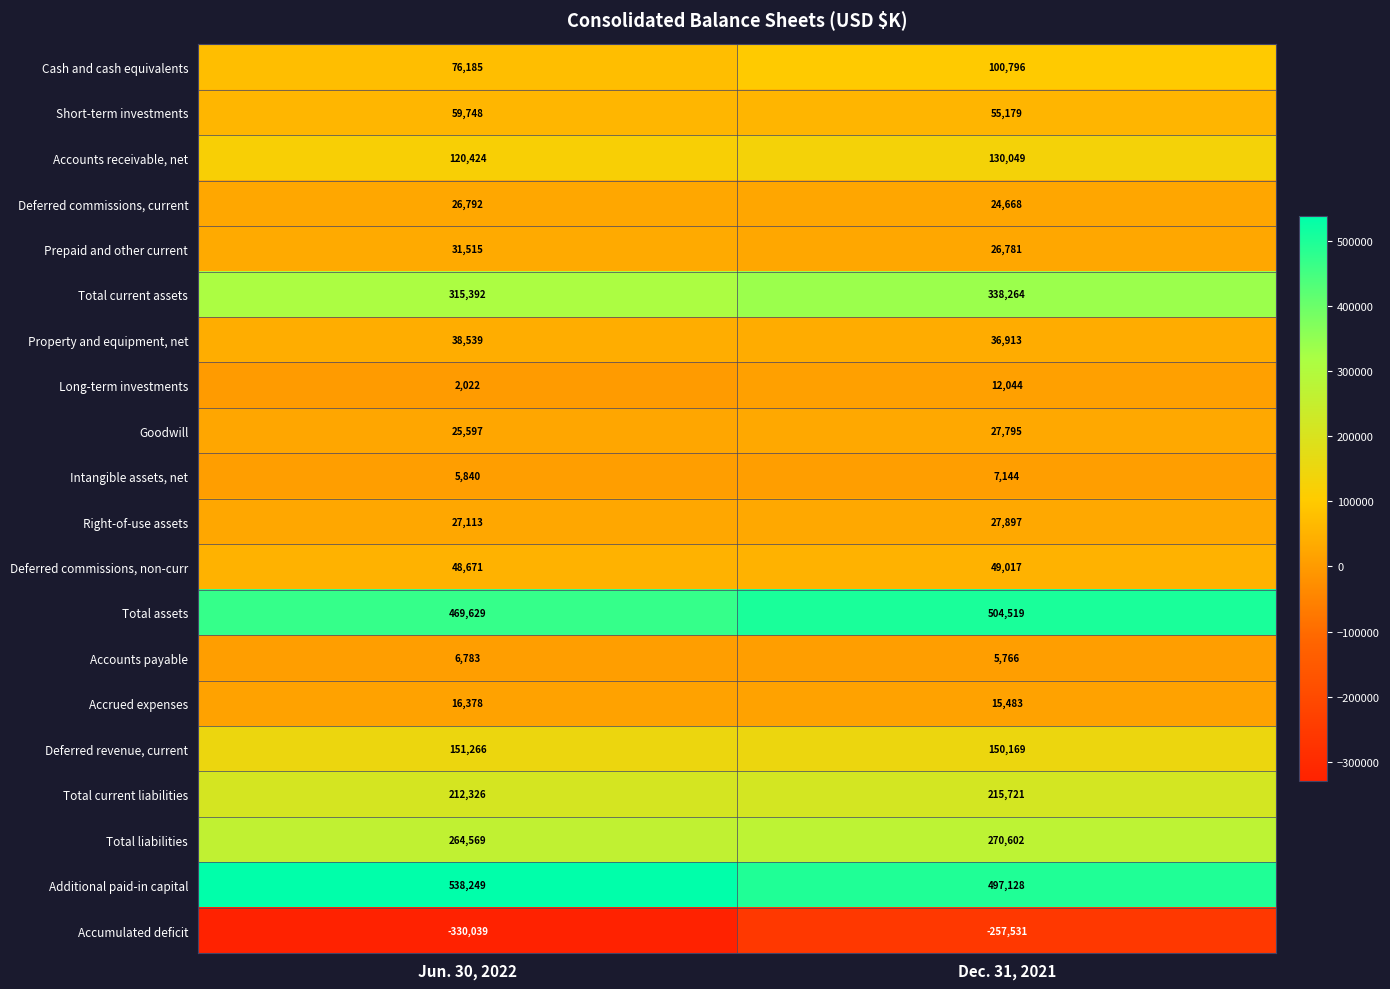

What is the difference between the maximum and minimum values in the Total current assets series?

22872